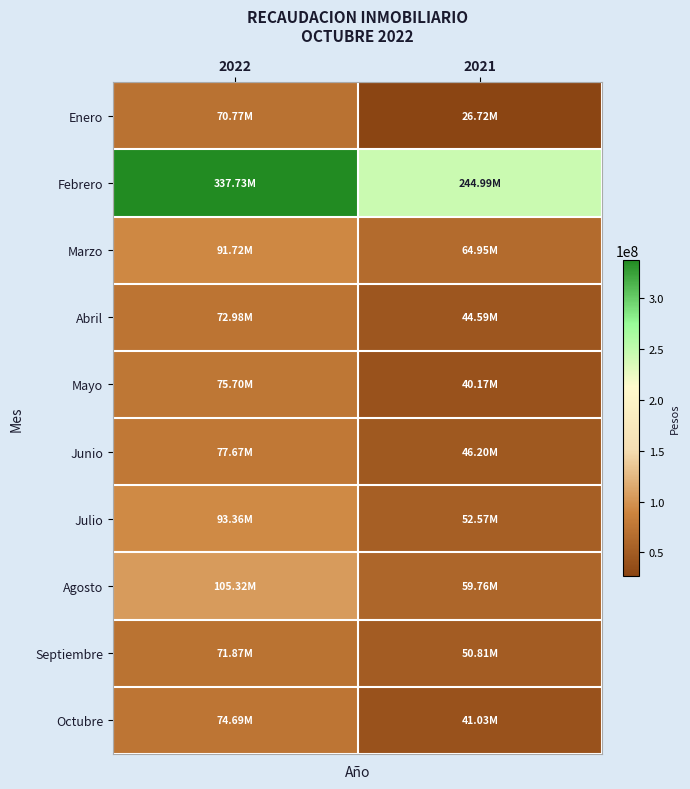

At which category is the sum across all series the highest?

2022